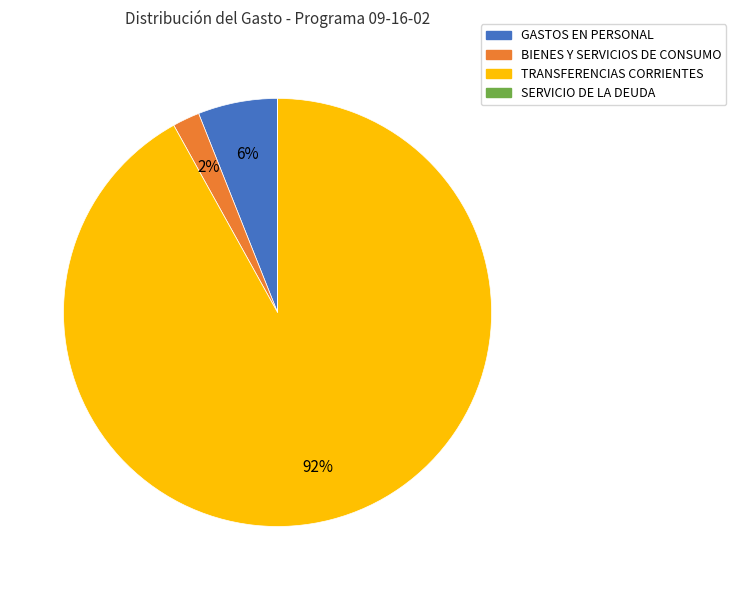

Which has a higher value, BIENES Y SERVICIOS DE CONSUMO or TRANSFERENCIAS CORRIENTES?

TRANSFERENCIAS CORRIENTES